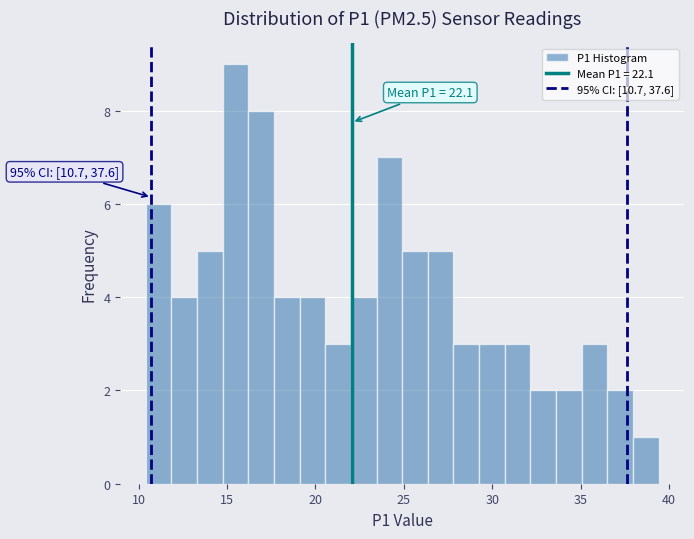

Around what value on the x-axis is the tallest bar? Give the approximate position of its centre, as read against the axis.

15.5